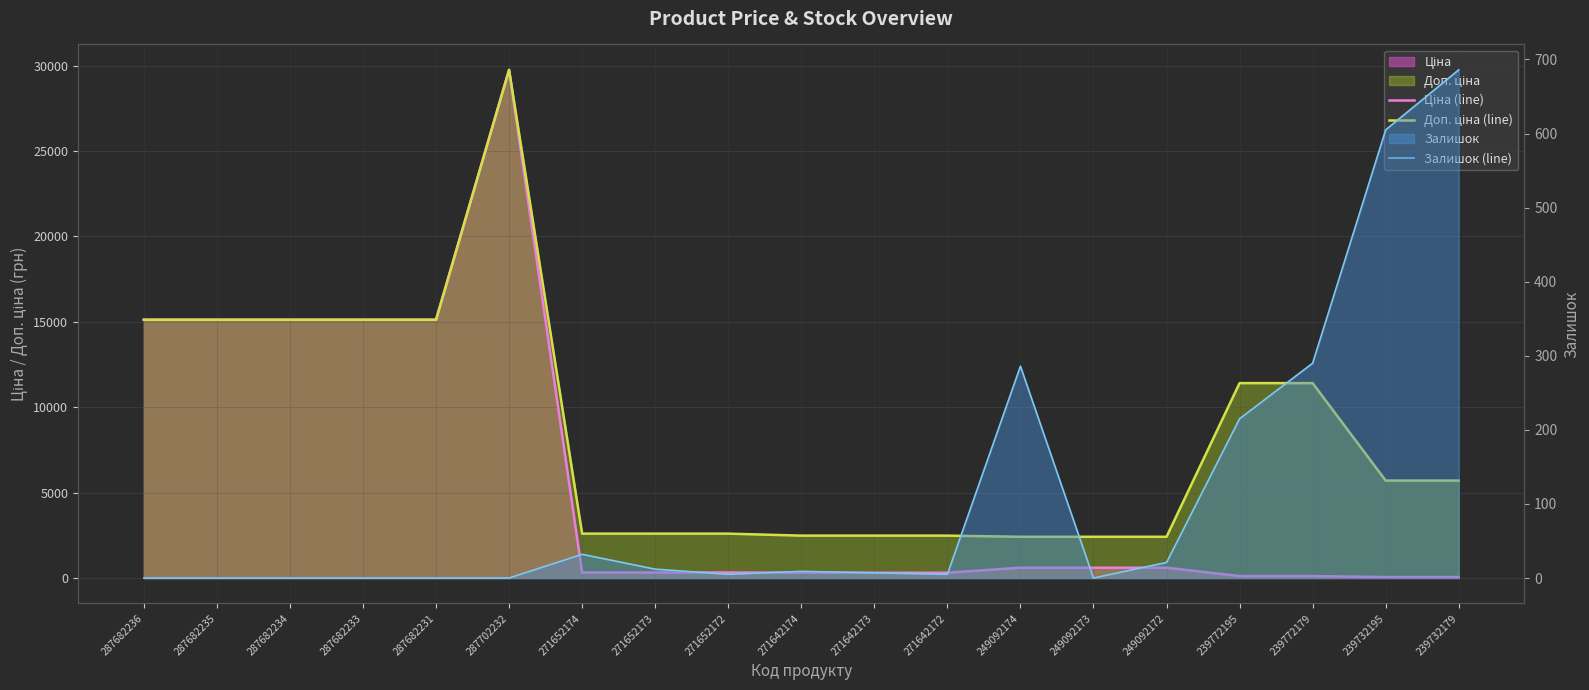

Reading right to left, list all the values displayed in this chart.

Ціна (line): 239732179=57.0	239732195=57.0	239772179=114.1	239772195=114.1	249092172=603.7	249092173=603.7	249092174=603.7	271642172=310.3	271642173=310.3	271642174=310.3	271652172=324.8	271652173=324.8	271652174=324.8	287702232=29747.2	287682231=15120.0	287682233=15120.0	287682234=15120.0	287682235=15120.0	287682236=15120.0
Доп. ціна (line): 239732179=5705.0	239732195=5705.0	239772179=11410.0	239772195=11410.0	249092172=2414.8	249092173=2414.8	249092174=2414.8	271642172=2482.4	271642173=2482.4	271642174=2482.4	271652172=2598.3	271652173=2598.3	271652174=2598.3	287702232=29747.2	287682231=15120.0	287682233=15120.0	287682234=15120.0	287682235=15120.0	287682236=15120.0
Залишок (line): 239732179=686.0	239732195=605.0	239772179=290.0	239772195=215.0	249092172=21.0	249092173=0.0	249092174=286.0	271642172=5.0	271642173=7.0	271642174=9.0	271652172=5.0	271652173=12.0	271652174=32.0	287702232=0.0	287682231=0.0	287682233=0.0	287682234=0.0	287682235=0.0	287682236=0.0